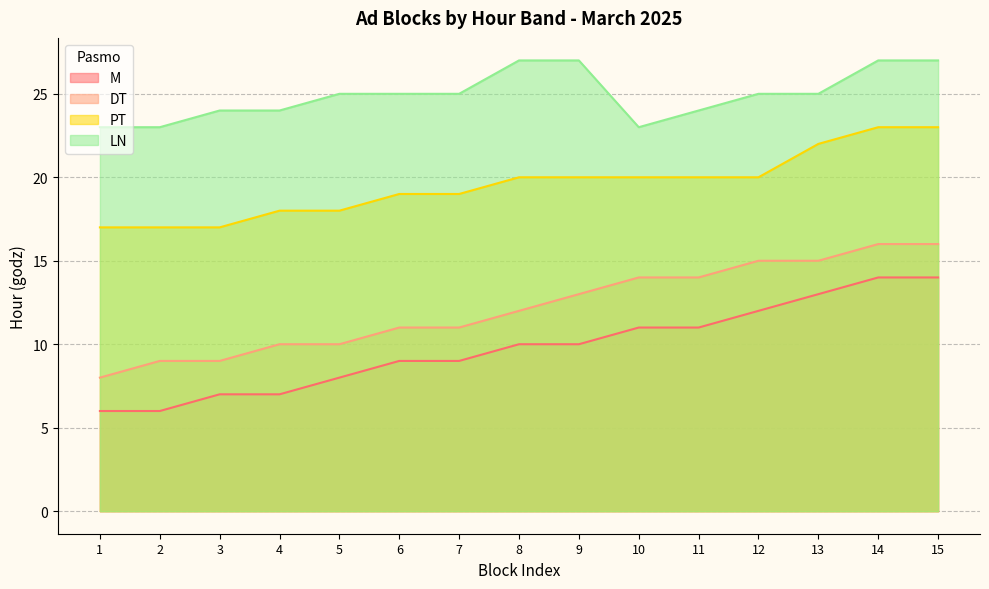

At which category does the chart reach its peak across all series?

8